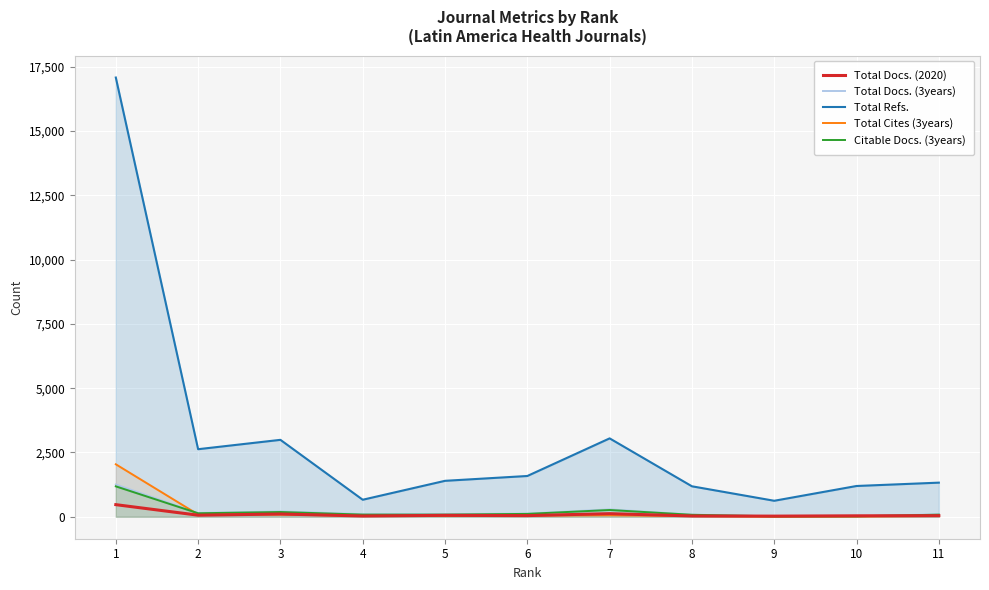

Reading left to right, transcribe all the data shown in this chart.

Total Docs. (2020): 1=471	2=61	3=107	4=30	5=55	6=45	7=121	8=31	9=25	10=37	11=42
Total Docs. (3years): 1=1253	2=146	3=208	4=100	5=102	6=121	7=287	8=79	9=20	10=18	11=94
Total Refs.: 1=17085	2=2628	3=2992	4=662	5=1398	6=1586	7=3049	8=1185	9=622	10=1197	11=1327
Total Cites (3years): 1=2041	2=88	3=83	4=43	5=33	6=47	7=59	8=28	9=4	10=10	11=31
Citable Docs. (3years): 1=1183	2=136	3=185	4=84	5=83	6=112	7=263	8=77	9=16	10=18	11=82